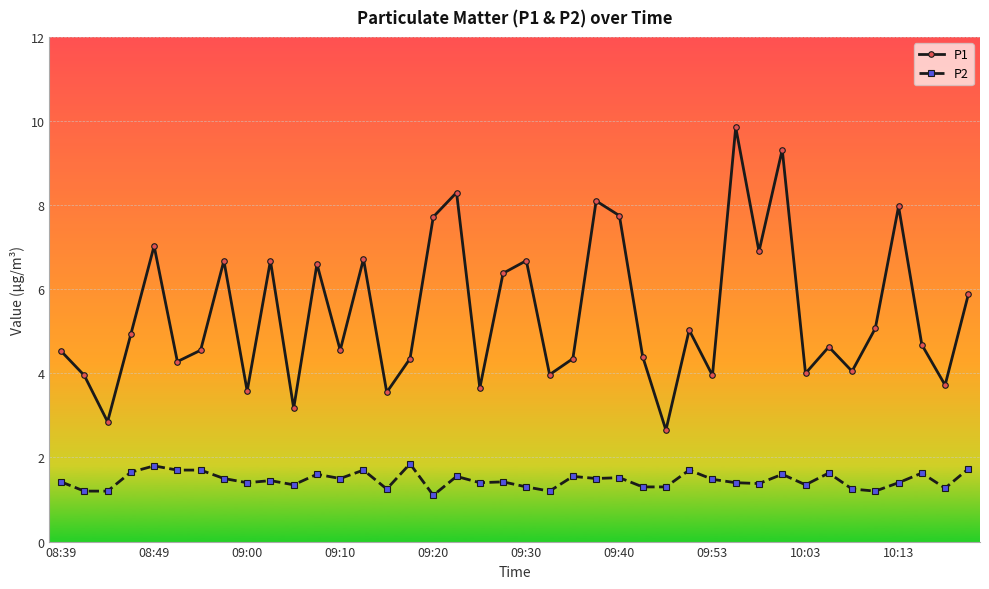

Which series has the largest total across all categories?

P1